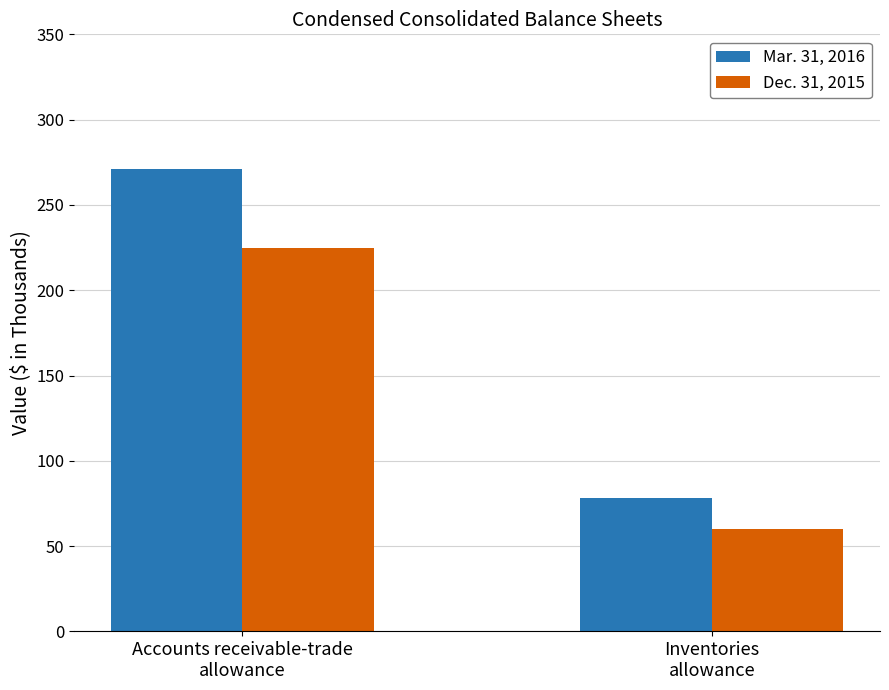

List the series in order of their overall mean, lowest first.

Dec. 31, 2015, Mar. 31, 2016